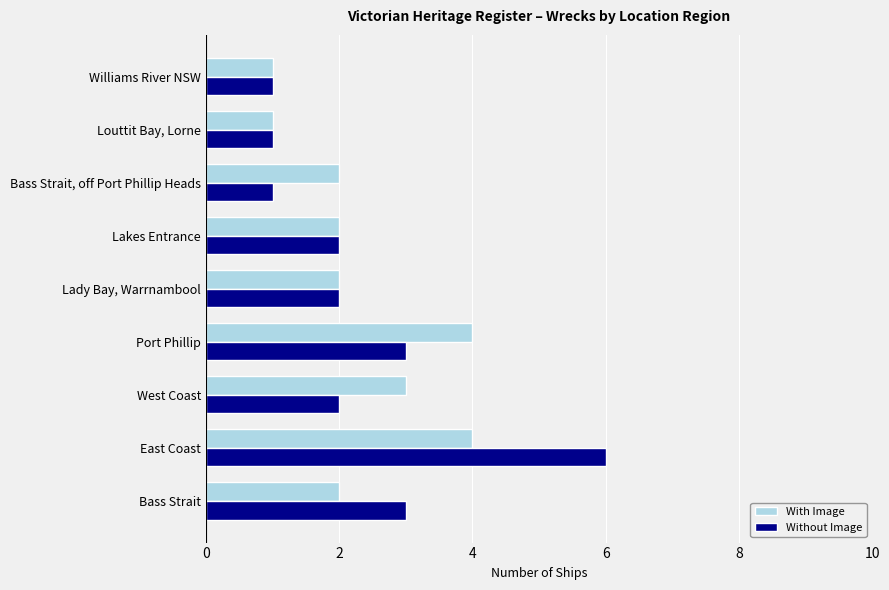

Rank the series by their maximum value, from highest to lowest.

Without Image, With Image